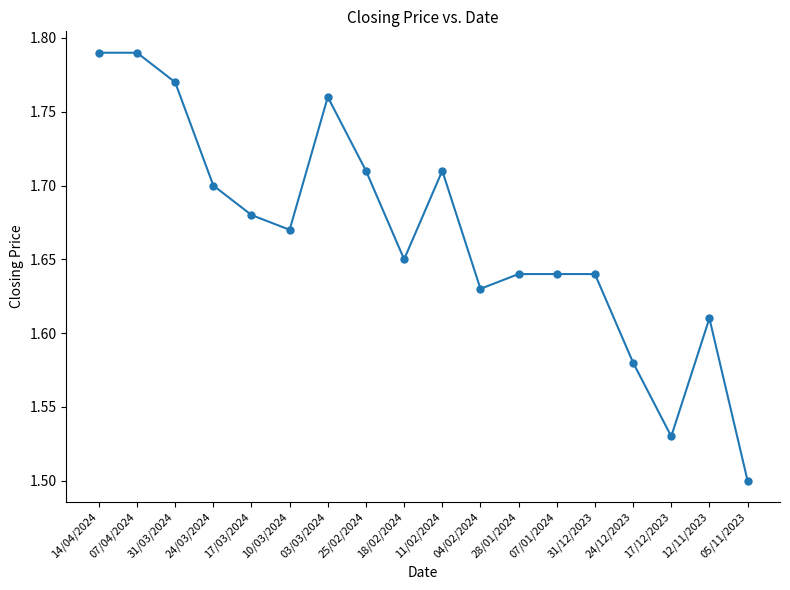

What is the label of the 9th point from the left?

18/02/2024